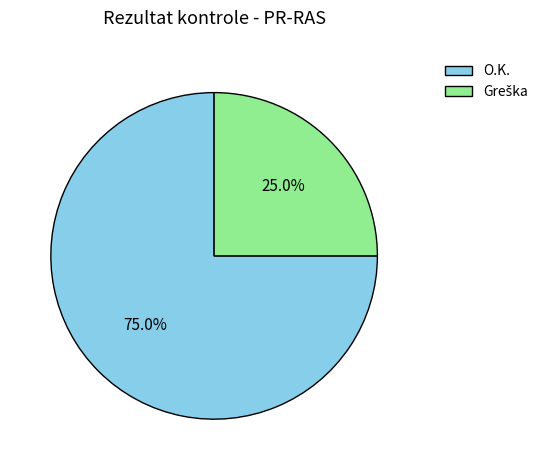

What is the largest slice in the pie chart?

O.K.